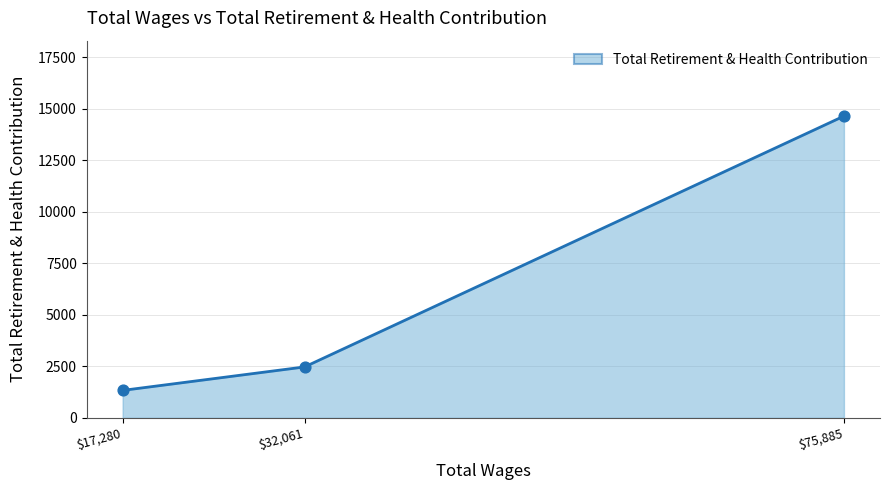

What is the approximate value at $32,061, to the nearest 10?

2470